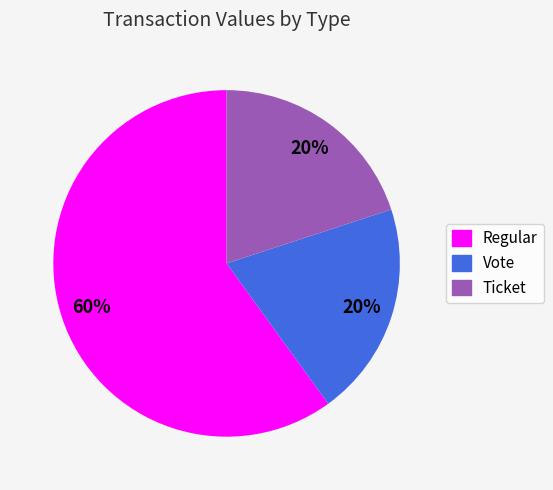

Does any single category account for the majority?

Yes